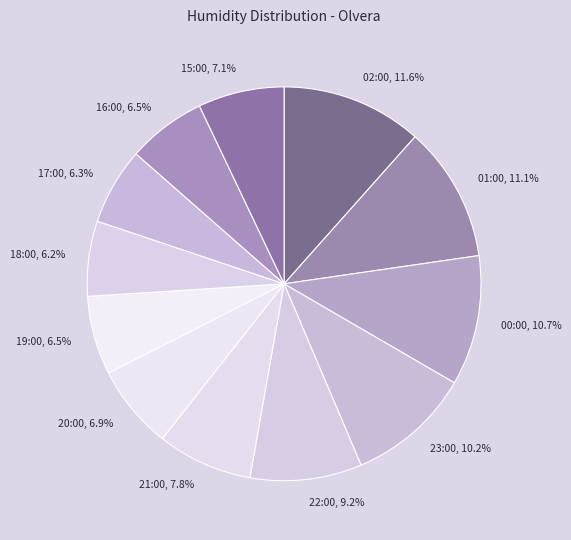

To the nearest percent, what is the combined percentage of 17:00 and 01:00?

17%